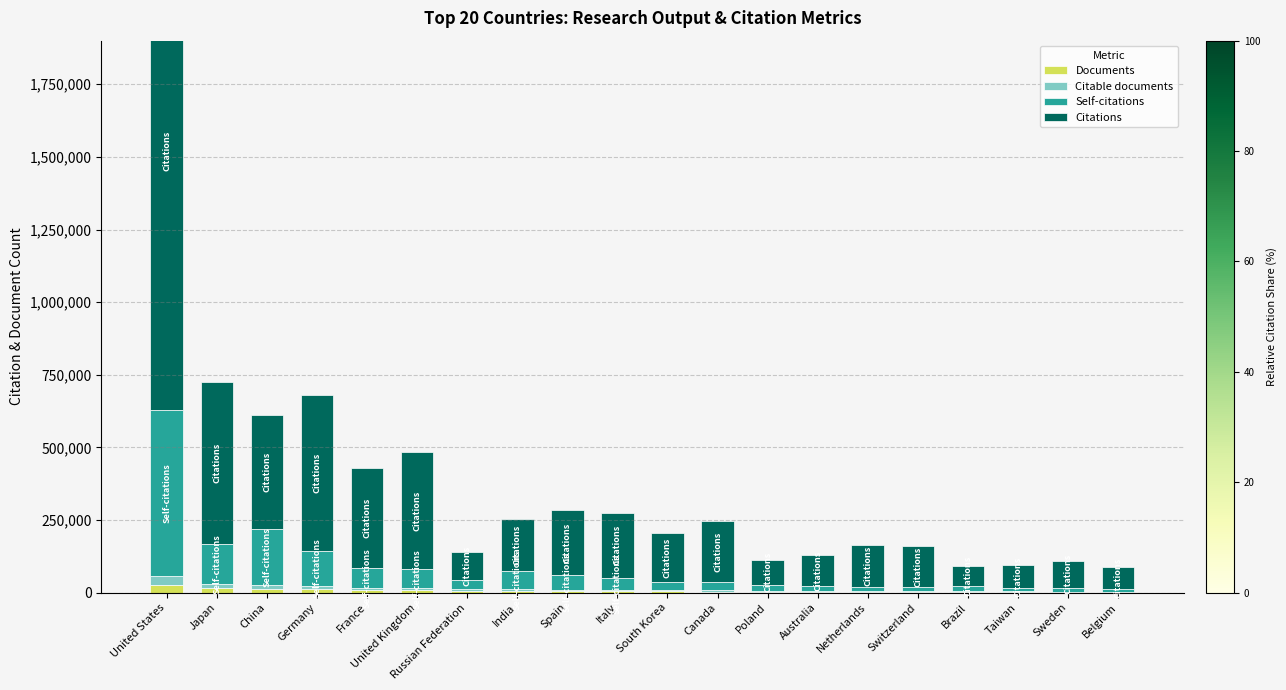

At which label does Self-citations reach its minimum?

Belgium